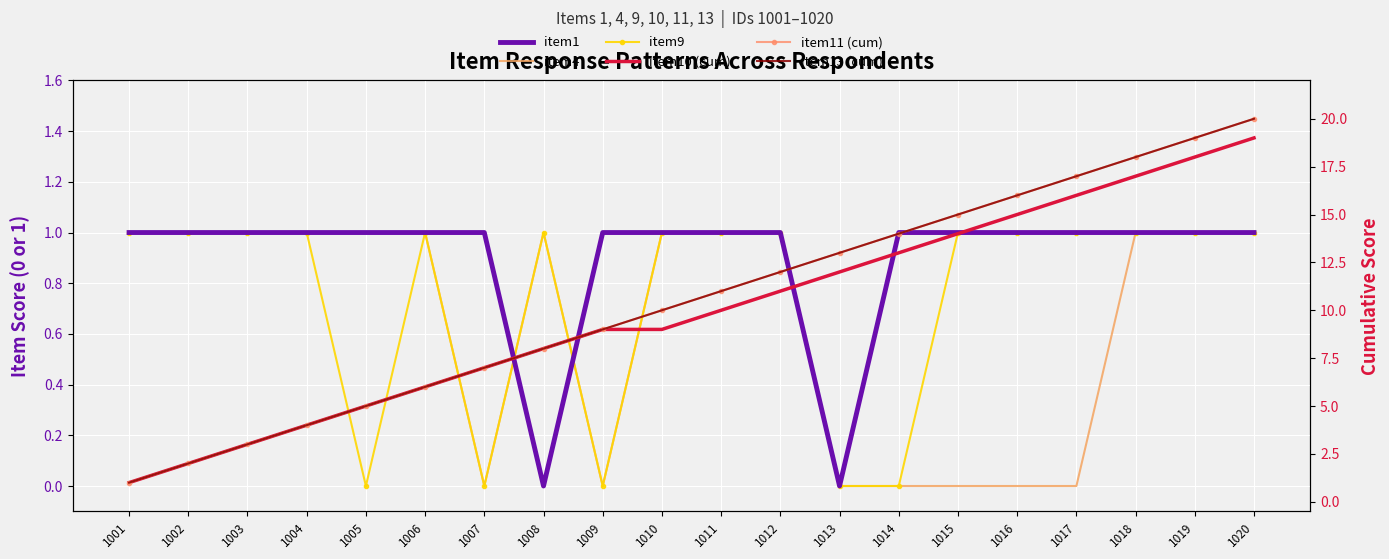

Is it true that item10 (cum) equals 17 at 1013?

False